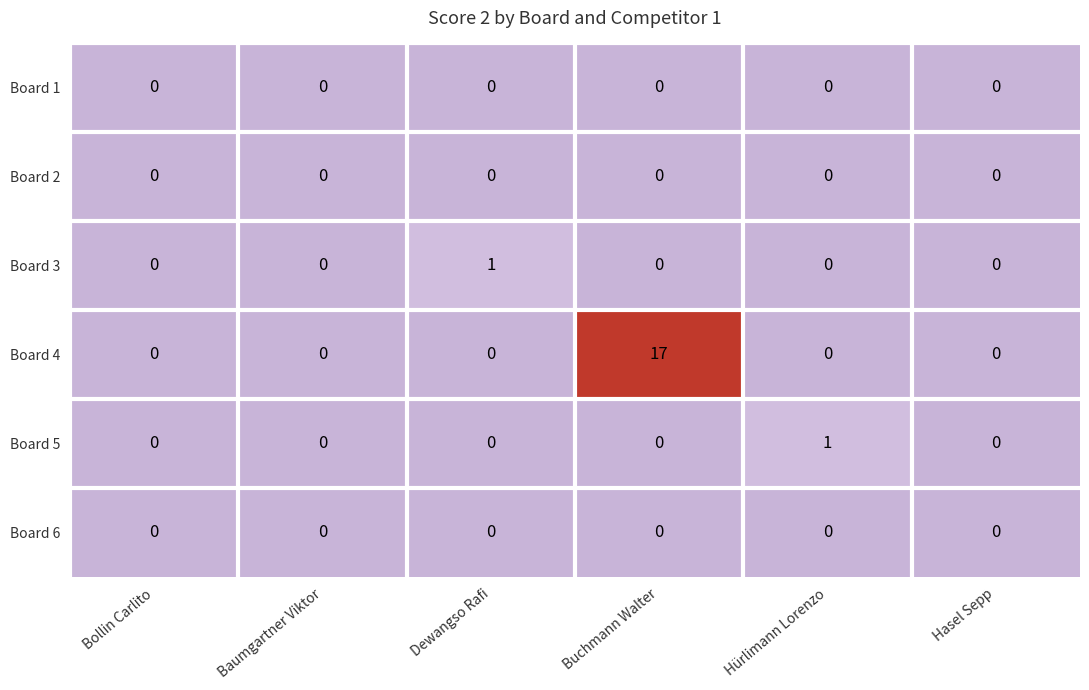

What is the difference between the highest and lowest values at Dewangso Rafi?

1